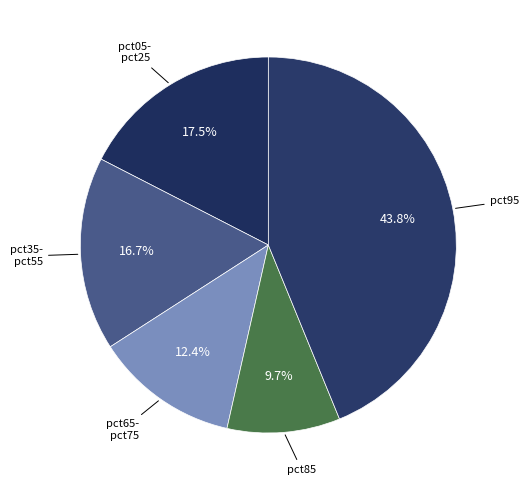

Is there any slice that represents more than half of the pie?

No